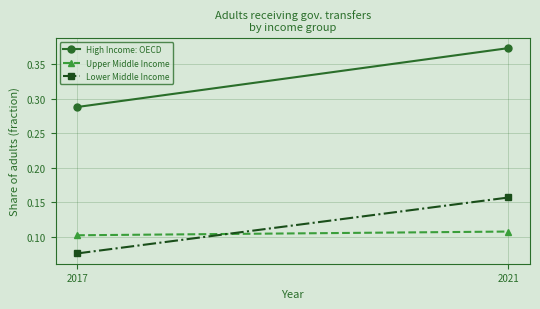

True or false: Lower Middle Income has a value of 0.1 at 2021.

False